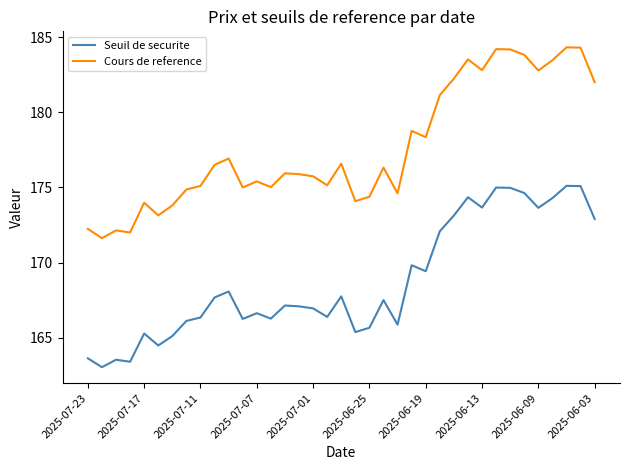

True or false: Seuil de securite and Cours de reference intersect in this chart.

False